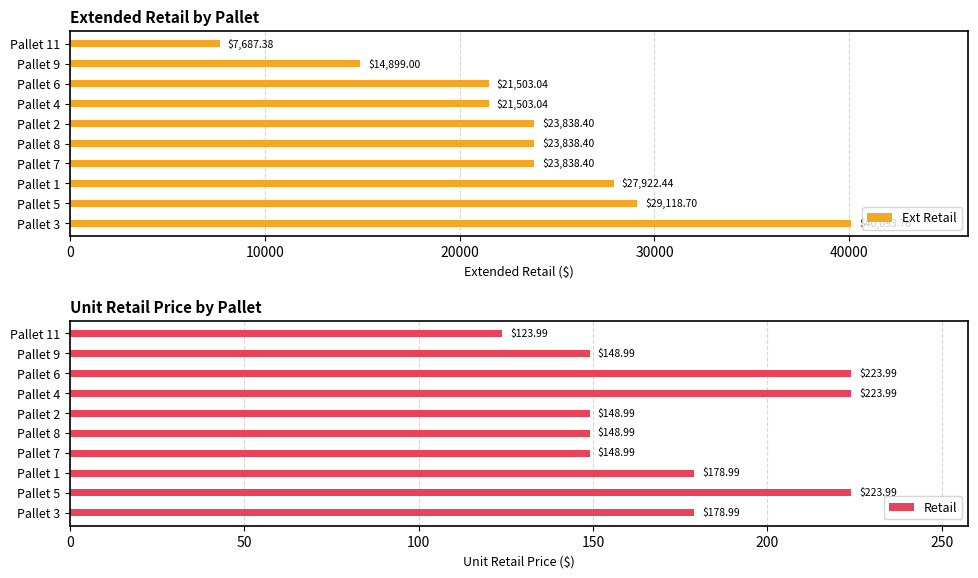

What is the average value of the Ext Retail series?

23424.3